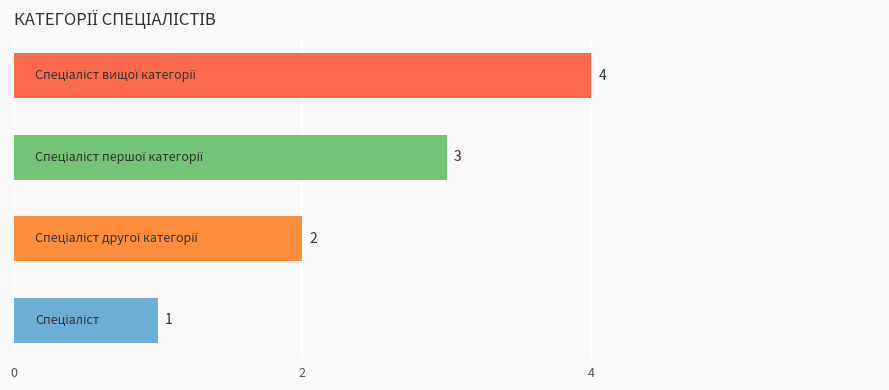

Count the number of categories in the chart.

4